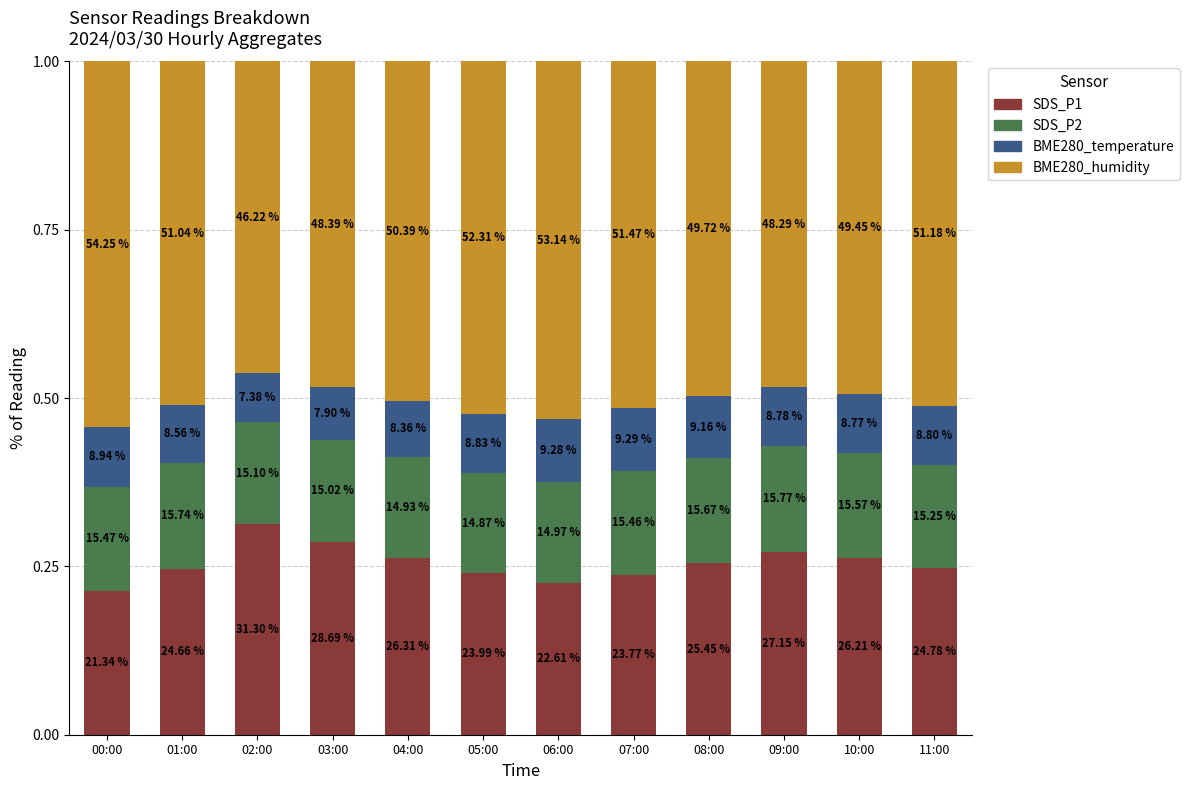

What is the average value of the BME280_temperature series?

0.1